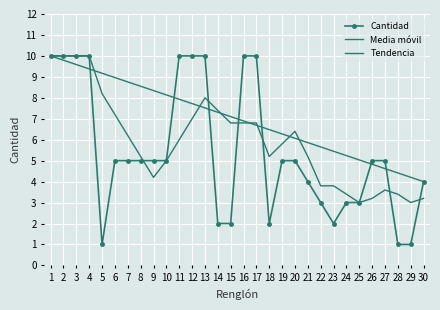

Reading left to right, transcribe all the data shown in this chart.

Cantidad: 1=10.0	2=10.0	3=10.0	4=10.0	5=1.0	6=5.0	7=5.0	8=5.0	9=5.0	10=5.0	11=10.0	12=10.0	13=10.0	14=2.0	15=2.0	16=10.0	17=10.0	18=2.0	19=5.0	20=5.0	21=4.0	22=3.0	23=2.0	24=3.0	25=3.0	26=5.0	27=5.0	28=1.0	29=1.0	30=4.0
Media móvil: 1=10.0	2=10.0	3=10.0	4=10.0	5=8.2	6=7.2	7=6.2	8=5.2	9=4.2	10=5.0	11=6.0	12=7.0	13=8.0	14=7.4	15=6.8	16=6.8	17=6.8	18=5.2	19=5.8	20=6.4	21=5.2	22=3.8	23=3.8	24=3.4	25=3.0	26=3.2	27=3.6	28=3.4	29=3.0	30=3.2
Tendencia: 1=10.0	2=9.8	3=9.6	4=9.4	5=9.2	6=9.0	7=8.8	8=8.6	9=8.3	10=8.1	11=7.9	12=7.7	13=7.5	14=7.3	15=7.1	16=6.9	17=6.7	18=6.5	19=6.3	20=6.1	21=5.9	22=5.7	23=5.4	24=5.2	25=5.0	26=4.8	27=4.6	28=4.4	29=4.2	30=4.0